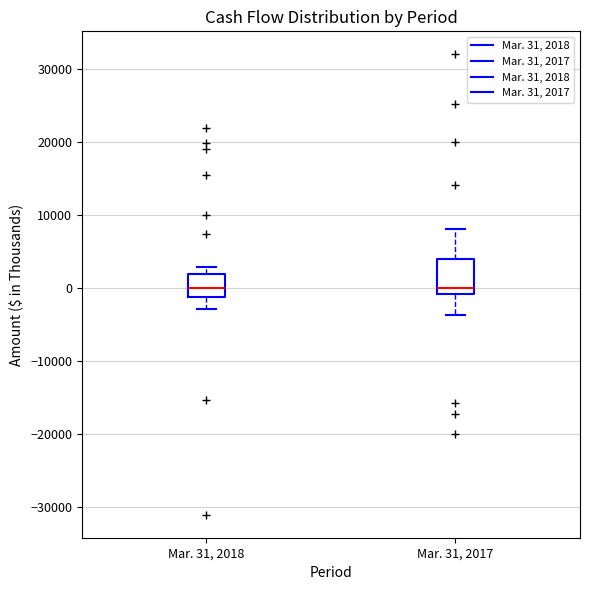

Where does the upper whisker of the box for Mar. 31, 2017 end on the y-axis? The values are not printed on the chart, so give them approximately, as read against the axis.

8000